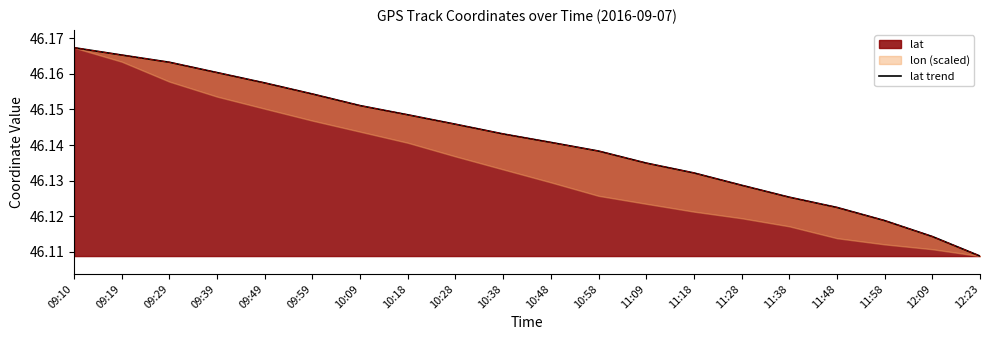

What is the label of the 20th point from the left?

12:23